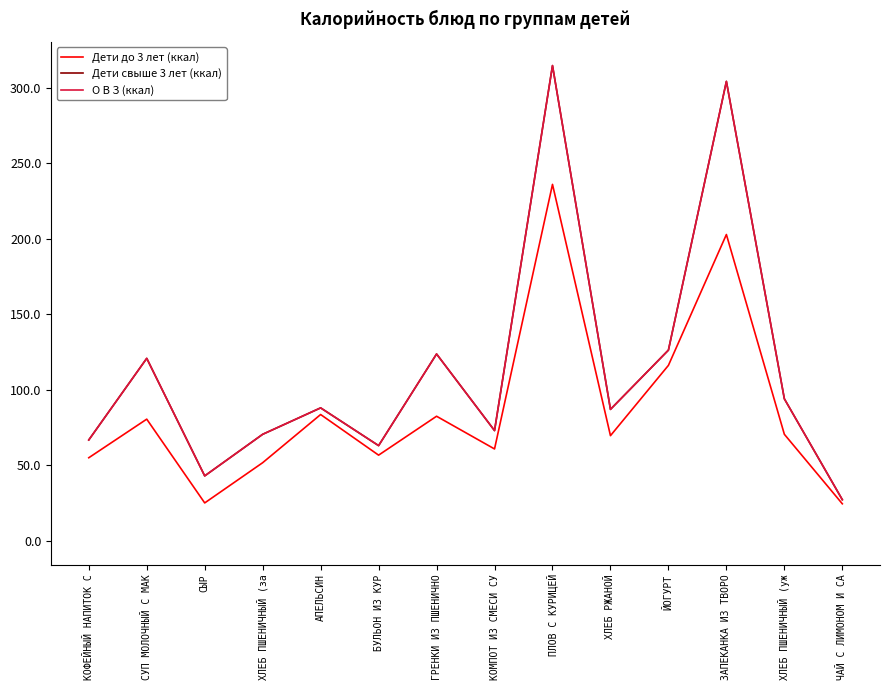

Does the chart have visible grid lines?

No